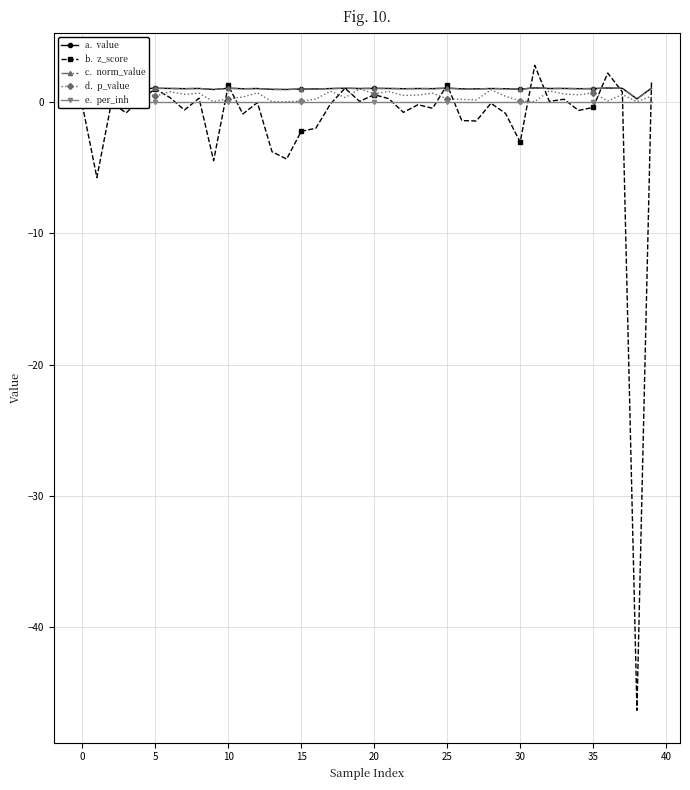

What is the smallest value displayed?

-46.3